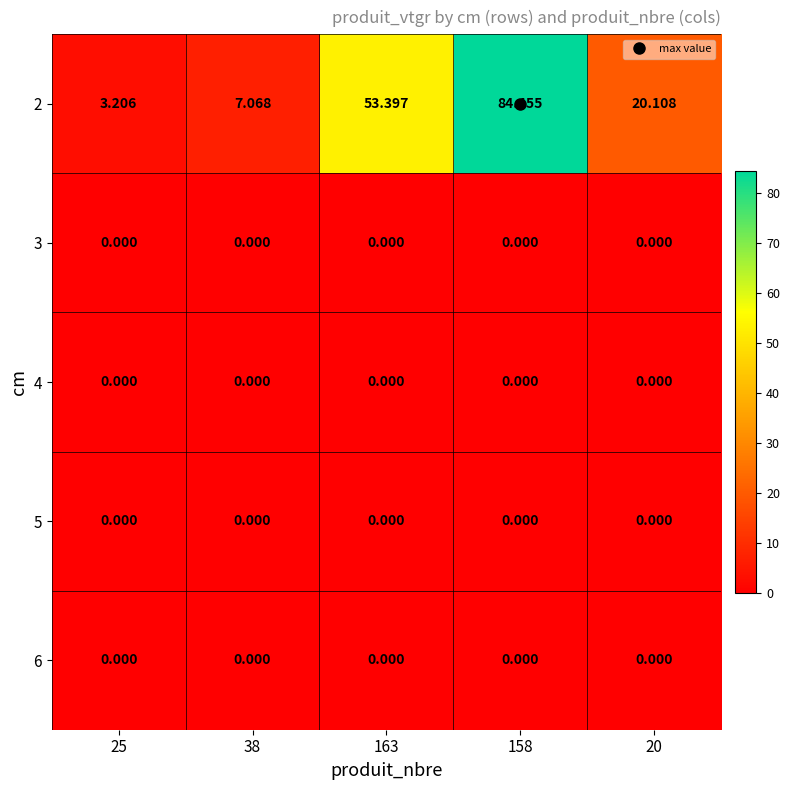

Is the value of 6 at 163 greater than the value of 2 at 163?

No